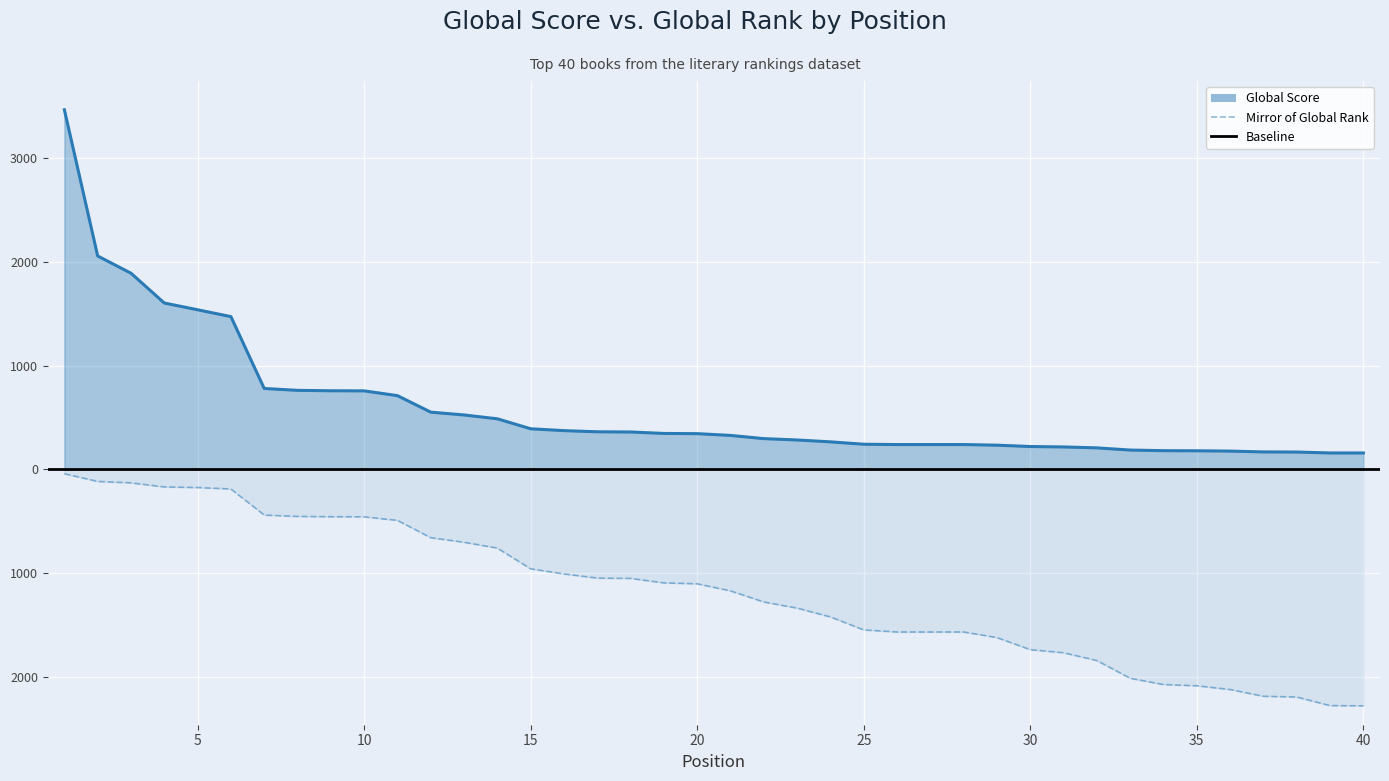

Which label corresponds to the largest value in the chart?

1